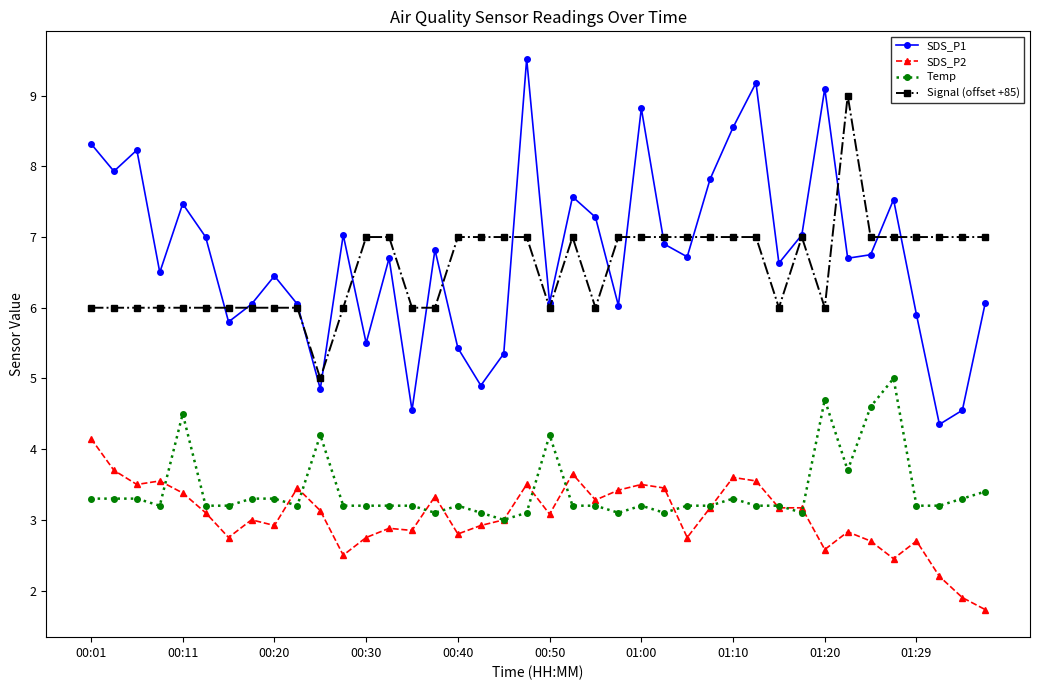

What is the value of the Temp point at the 28th from the left?

3.2